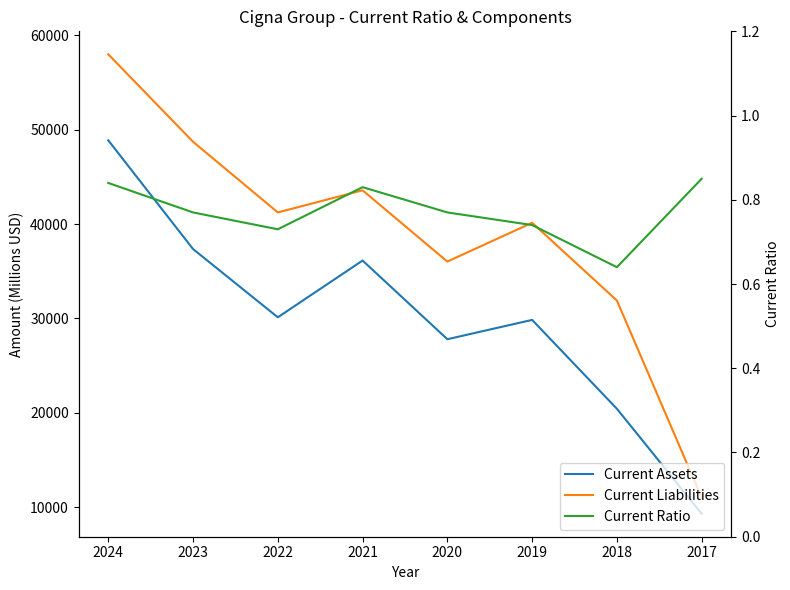

Where is Current Liabilities nearest to the value 34494?

2020